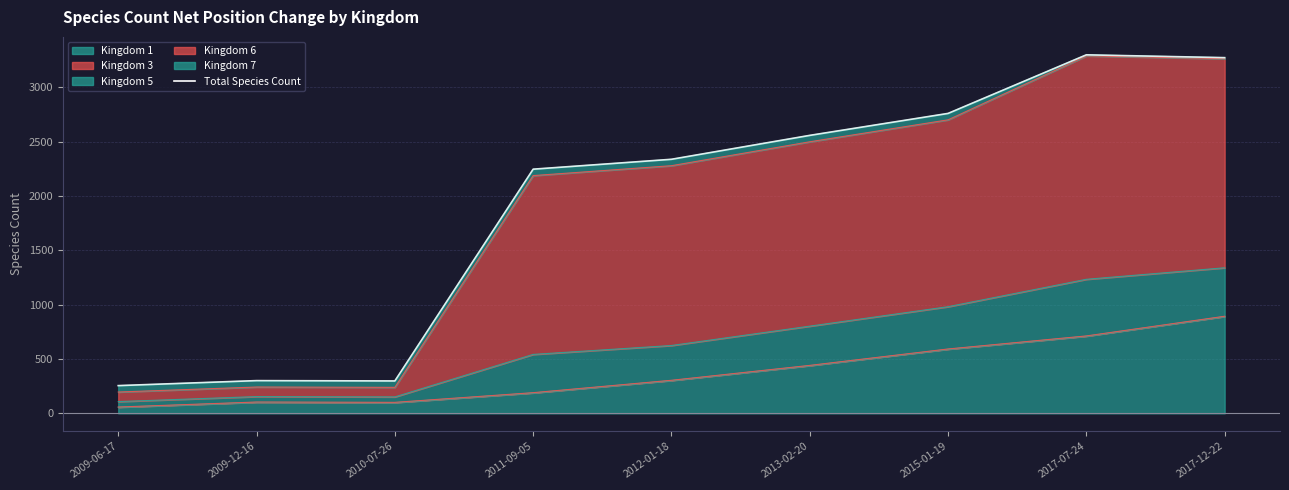

What value does the data have at 2009-12-16?

301